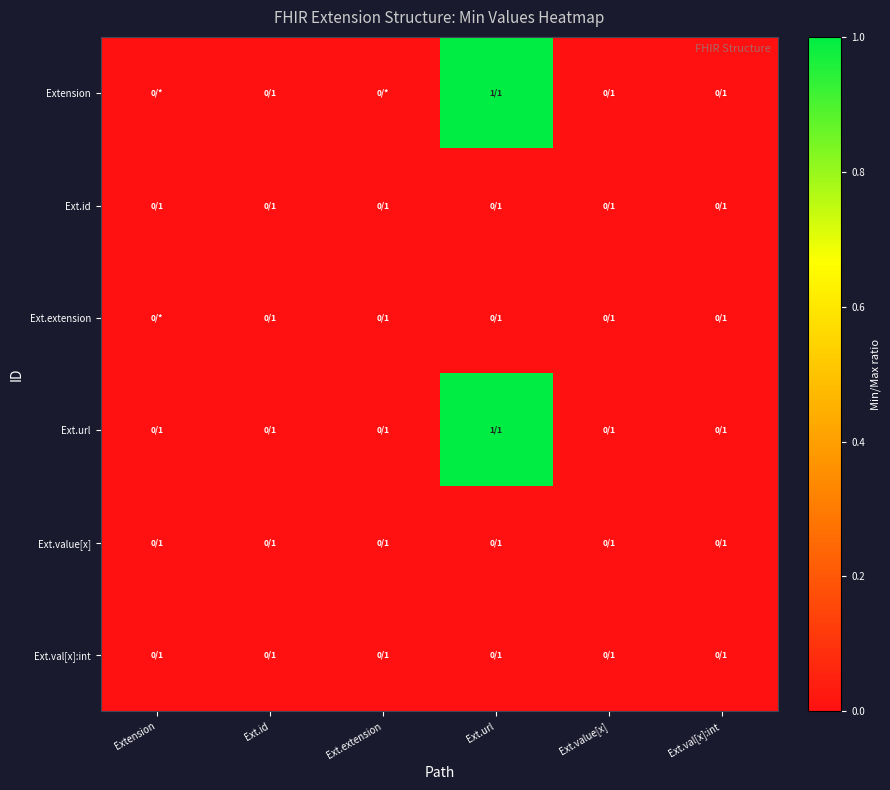

Rank the series by their maximum value, from lowest to highest.

Ext.id, Ext.extension, Ext.value[x], Ext.val[x]:int, Extension, Ext.url